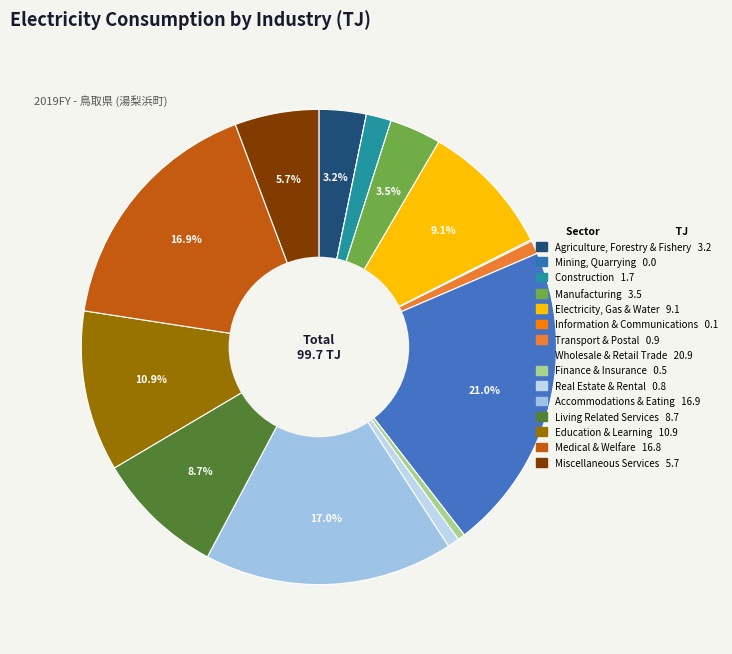

Is there a majority slice in this chart?

No